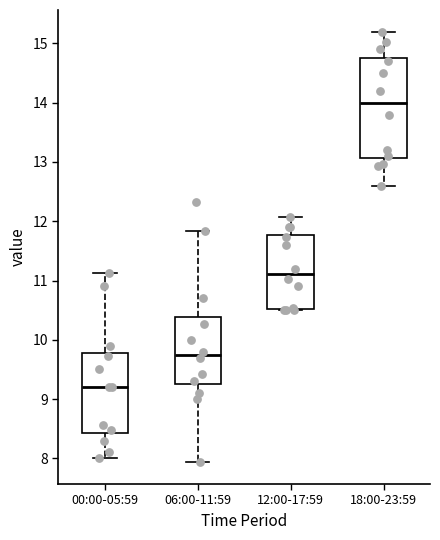

Which box is the tallest, from its lower edge to its upper edge?

18:00-23:59